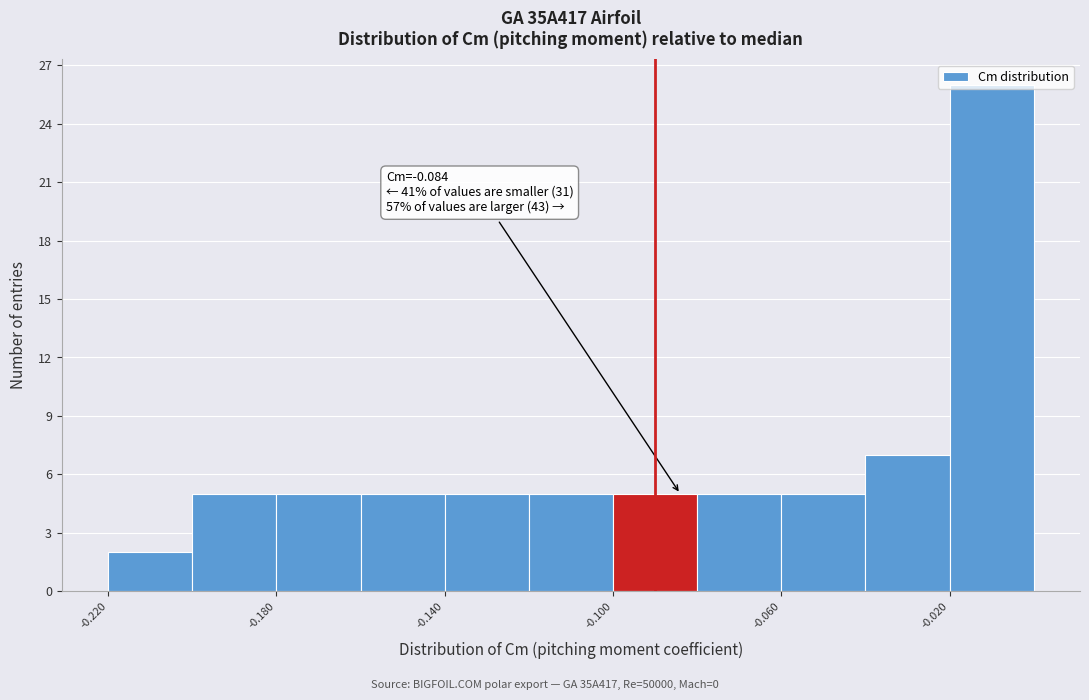

Over which range of the x-axis is the bar tallest?

-0.02 to 0.00